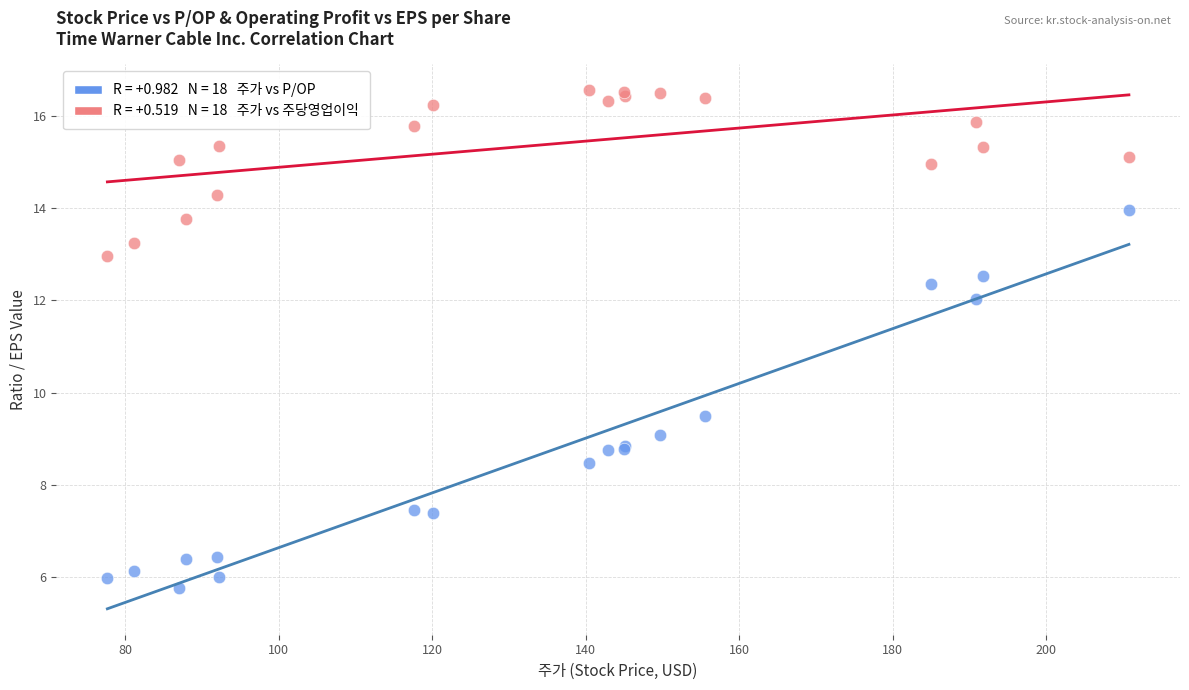

Across all series, what Y value is closest to 11?

12.0